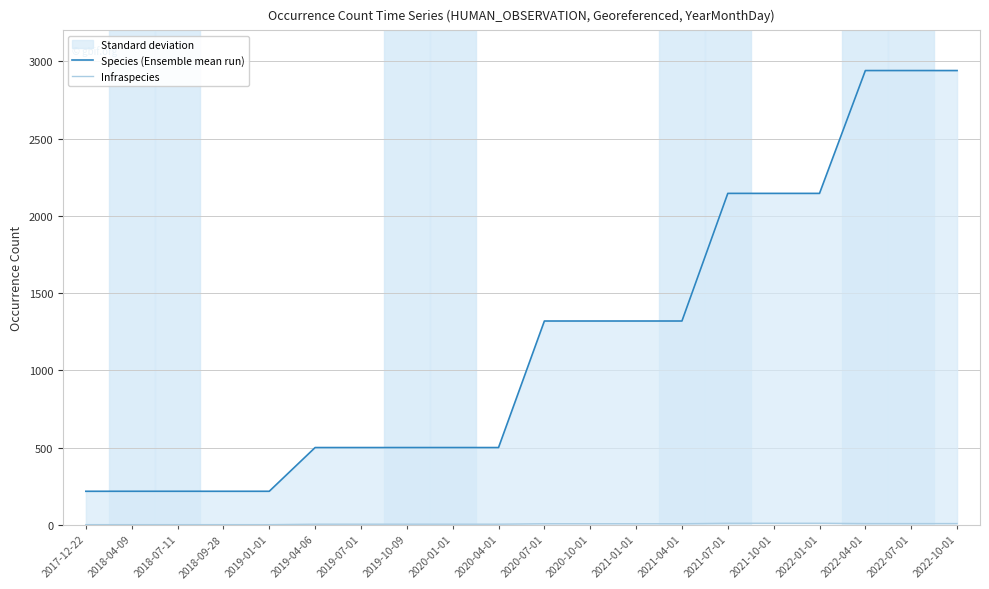

How many categories are shown in the chart?

20